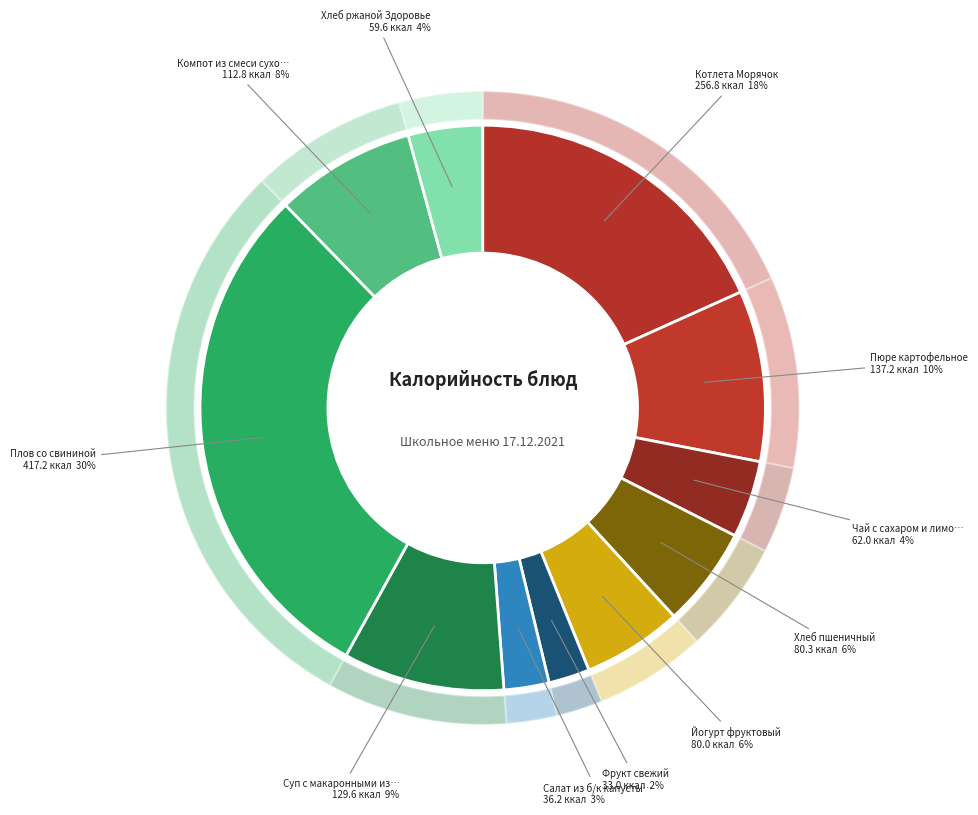

Is there a majority slice in this chart?

No